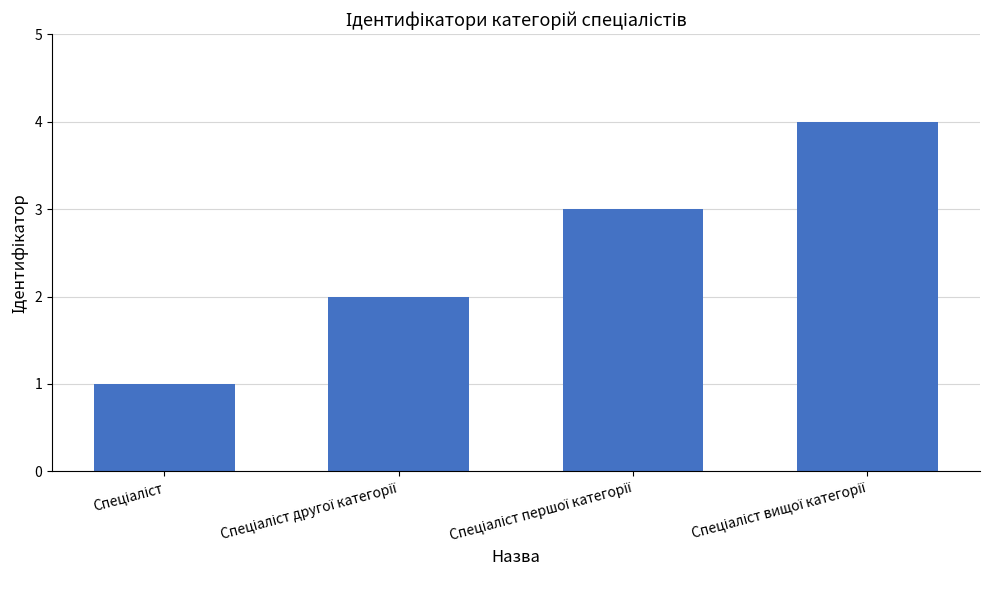

What is the greatest value displayed?

4